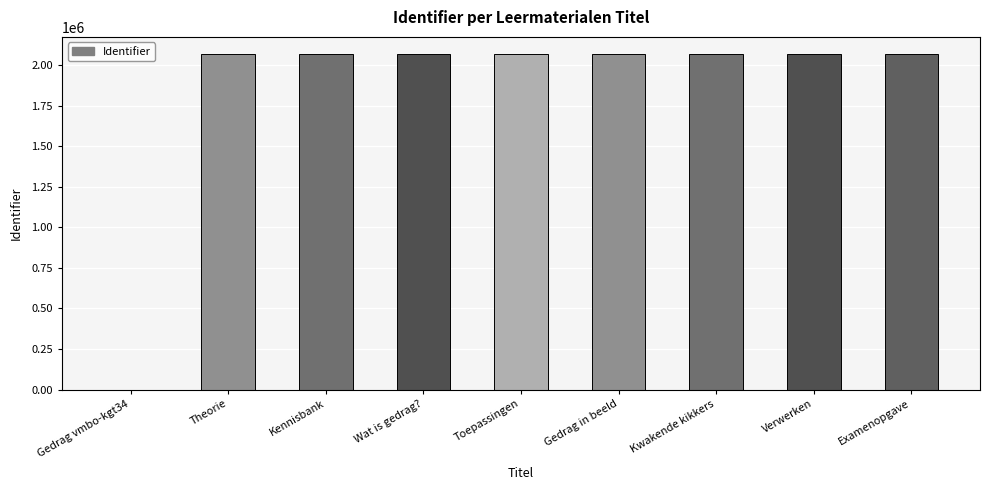

What is the sum of all values?

16576583